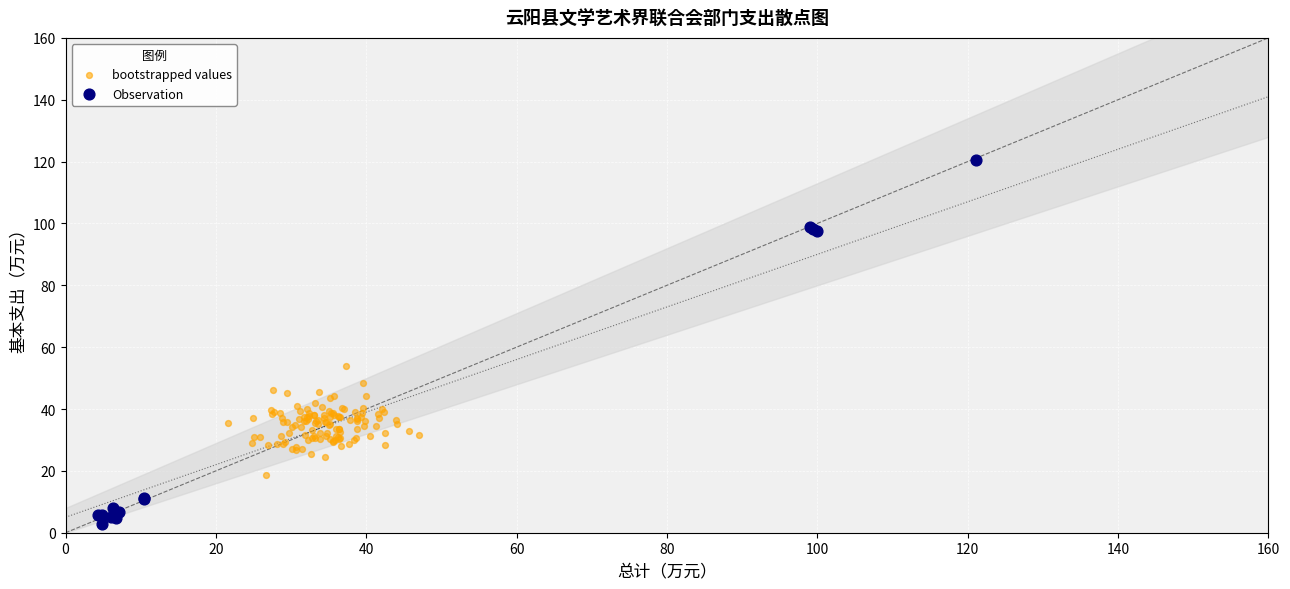

Which series contains the lowest Y value?

Observation